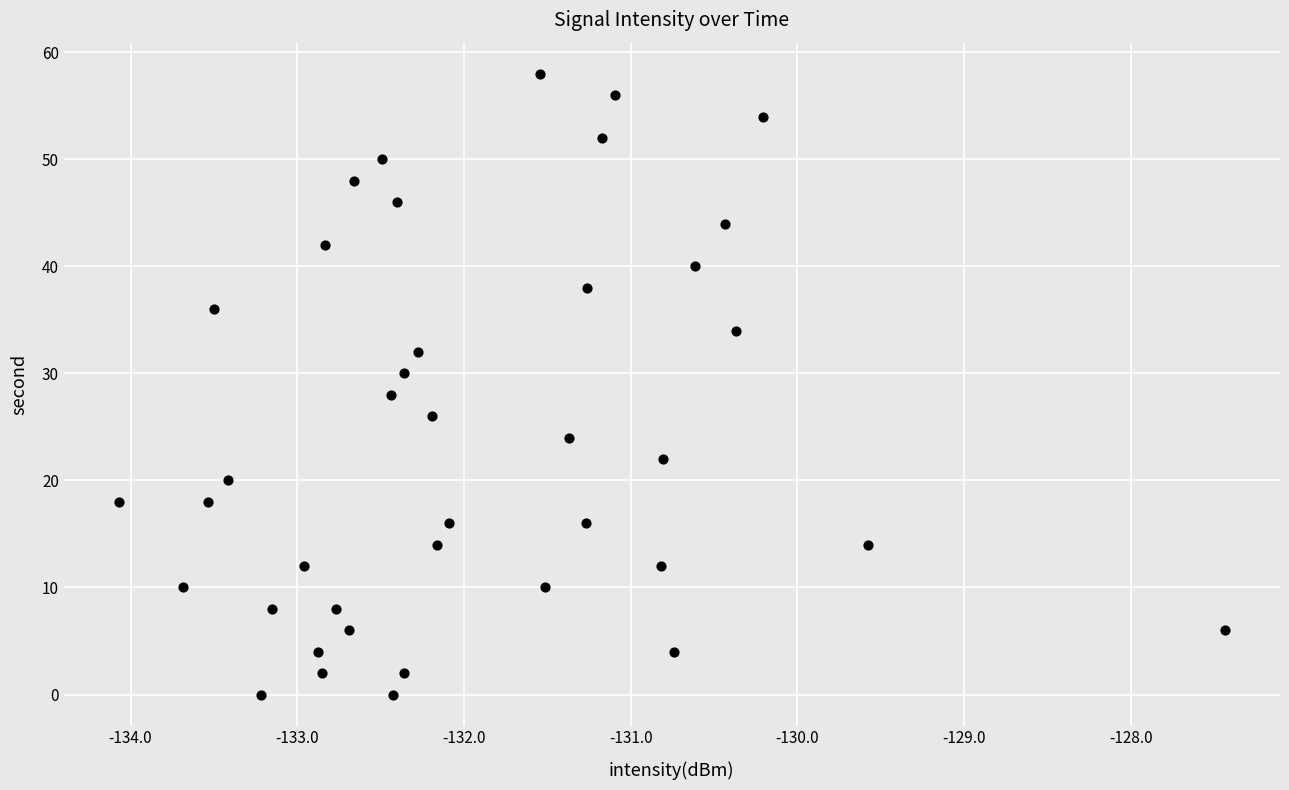

What is the range of Y values (max minus min)?

58